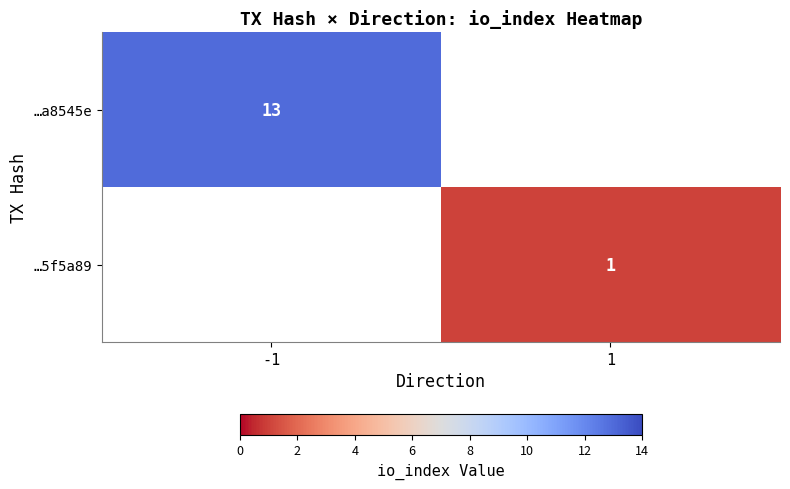

Is the value of …a8545e at -1 greater than the value of …5f5a89 at 1?

Yes